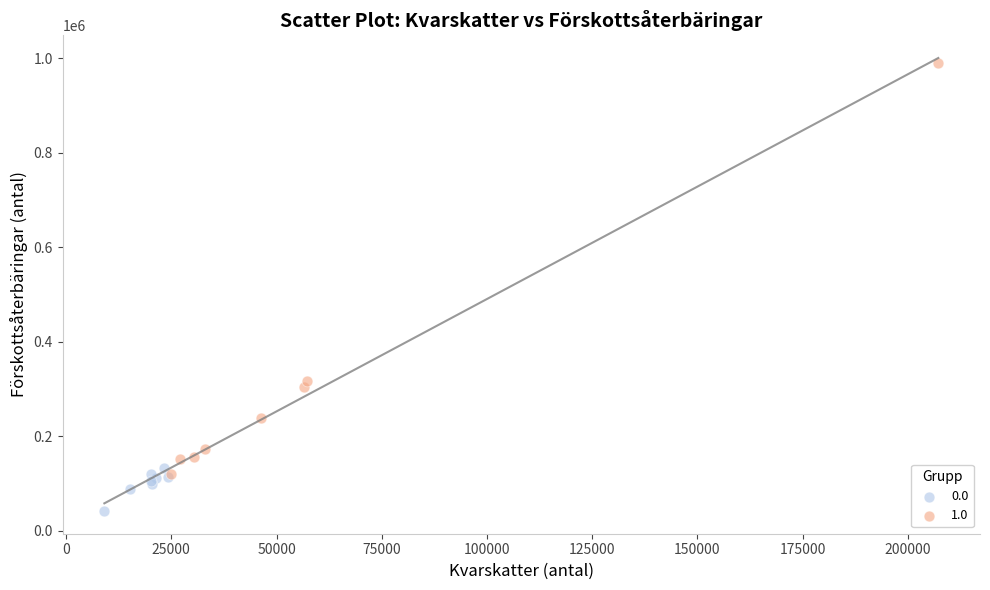

Which series reaches the maximum Y coordinate?

1.0